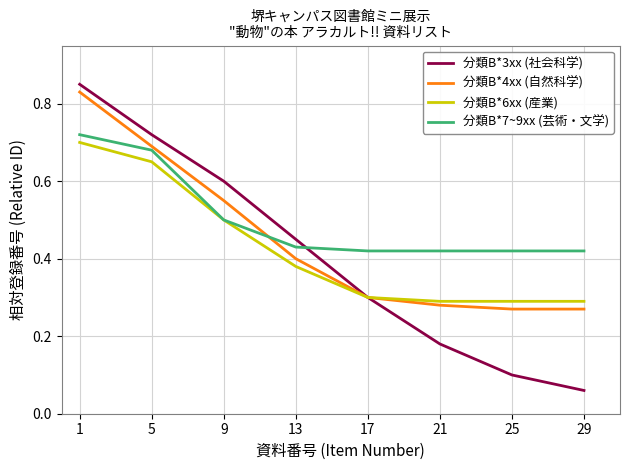

How many distinct data groups are displayed?

4